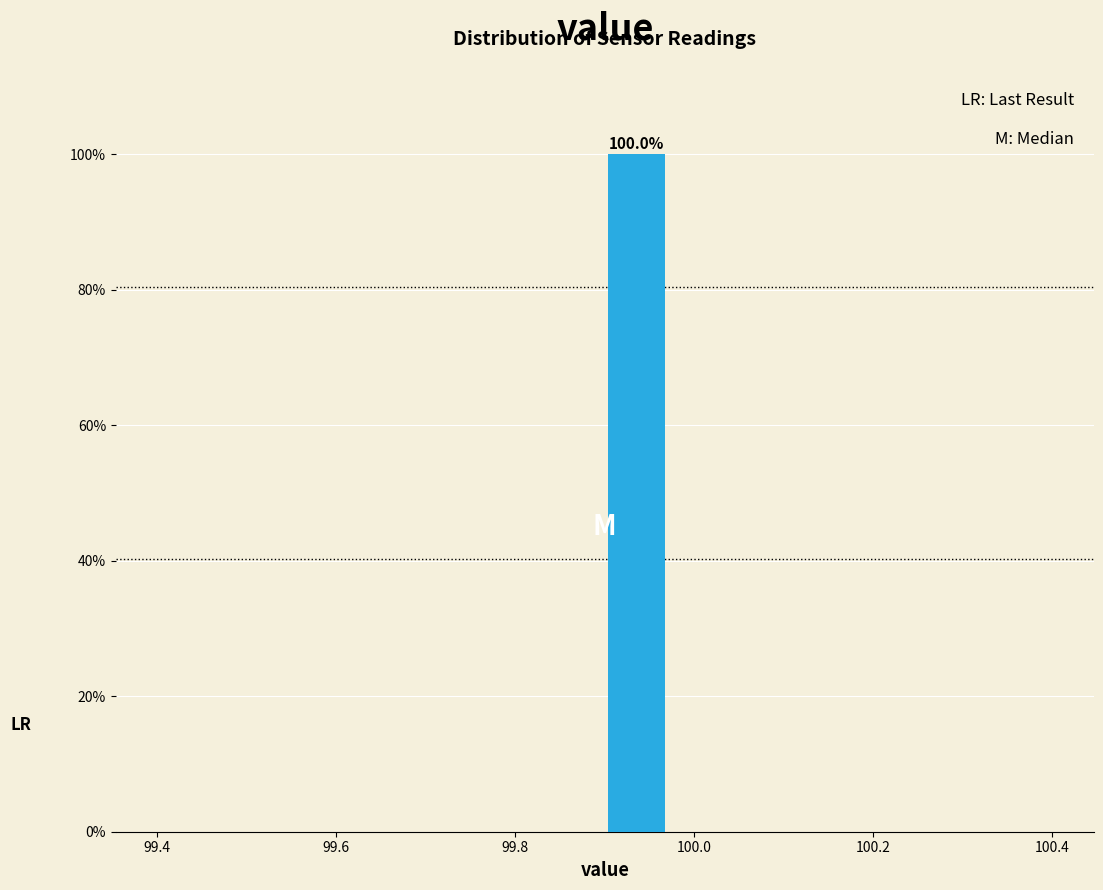

Read against the x-axis, roughly where is the centre of the tallest bar?

99.94